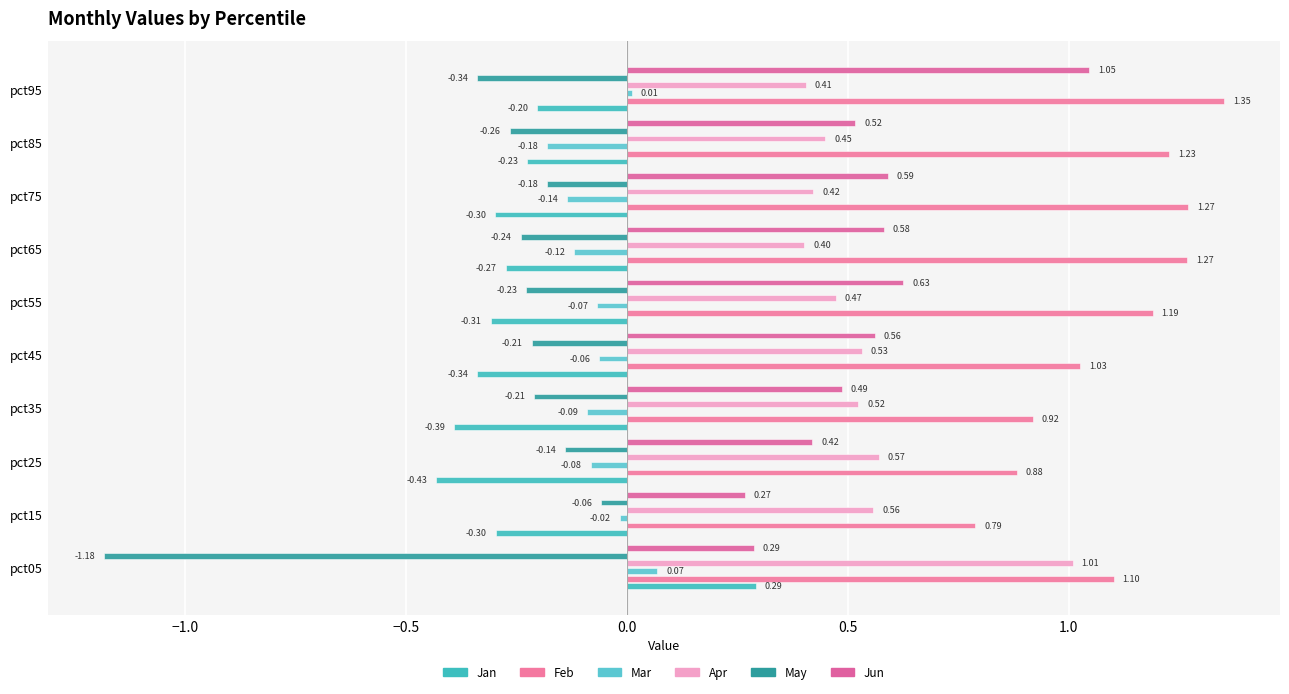

Reading left to right, what are all the values shown in this chart?

Jan: 0.3	-0.3	-0.4	-0.4	-0.3	-0.3	-0.3	-0.3	-0.2	-0.2
Feb: 1.1	0.8	0.9	0.9	1.0	1.2	1.3	1.3	1.2	1.4
Mar: 0.1	-0.0	-0.1	-0.1	-0.1	-0.1	-0.1	-0.1	-0.2	0.0
Apr: 1.0	0.6	0.6	0.5	0.5	0.5	0.4	0.4	0.4	0.4
May: -1.2	-0.1	-0.1	-0.2	-0.2	-0.2	-0.2	-0.2	-0.3	-0.3
Jun: 0.3	0.3	0.4	0.5	0.6	0.6	0.6	0.6	0.5	1.0